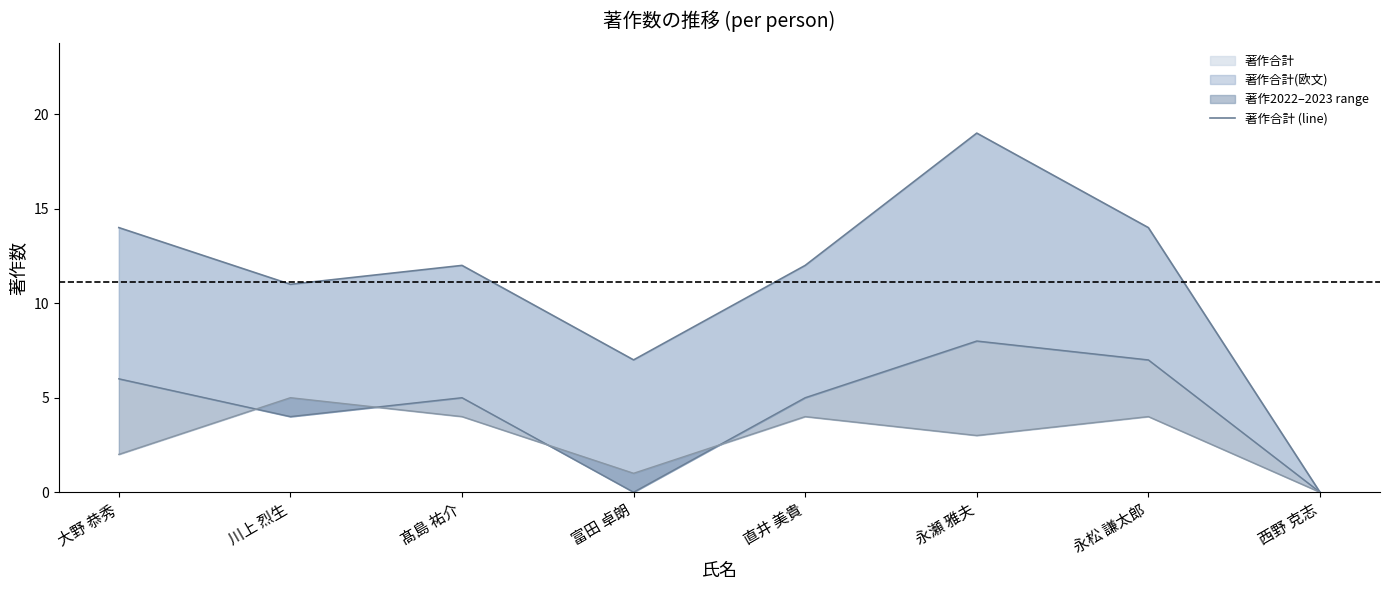

Reading left to right, list all the values displayed in this chart.

14	11	12	7	12	19	14	0